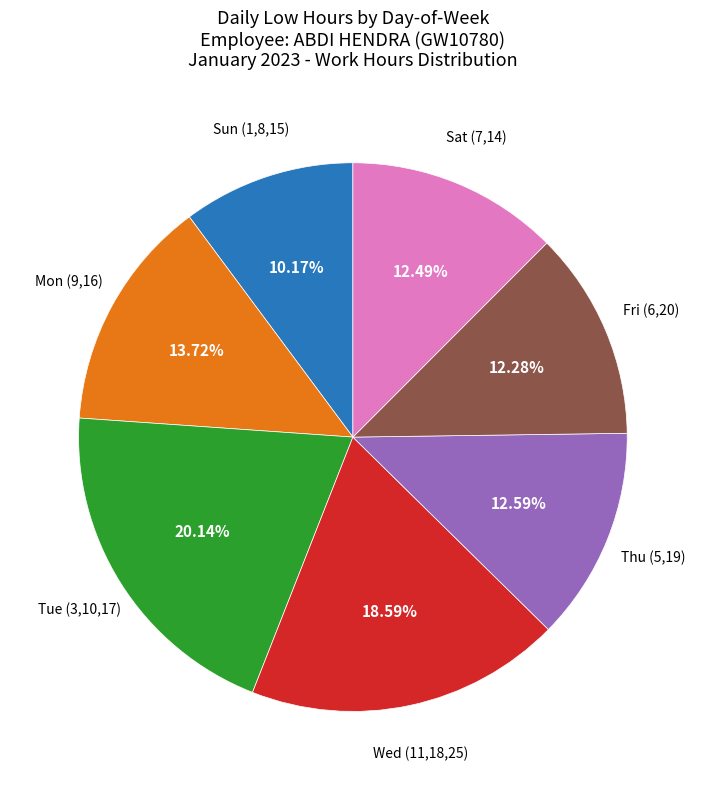

Is there a majority slice in this chart?

No